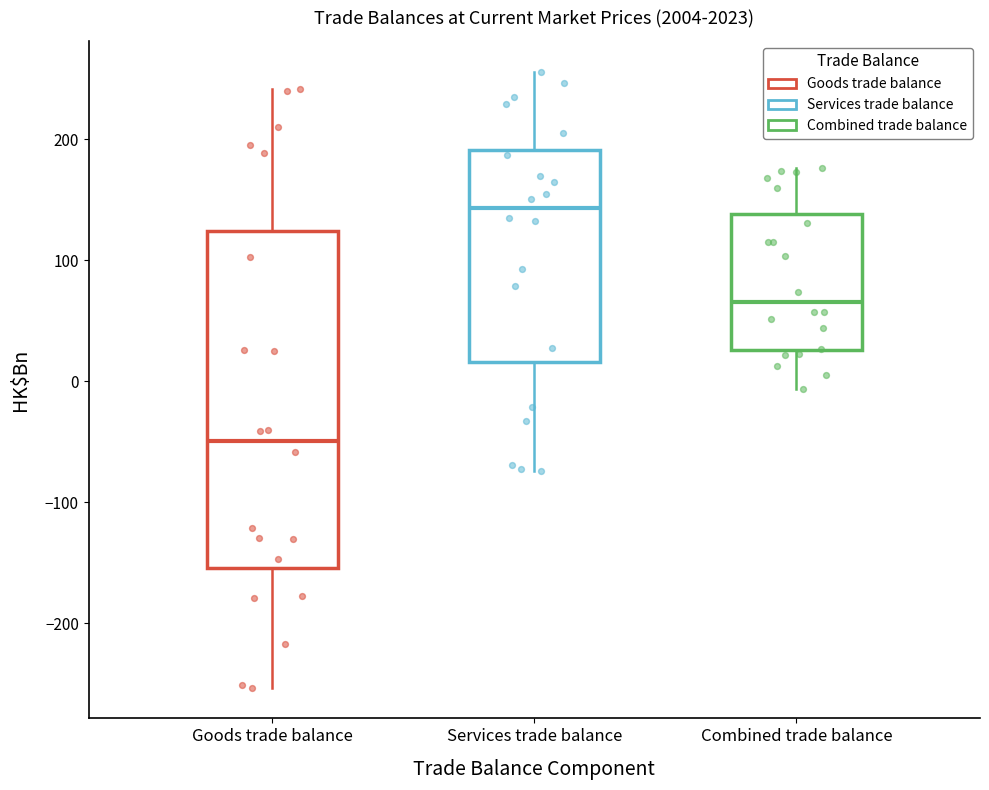

Which box's median line is the highest?

Services trade balance